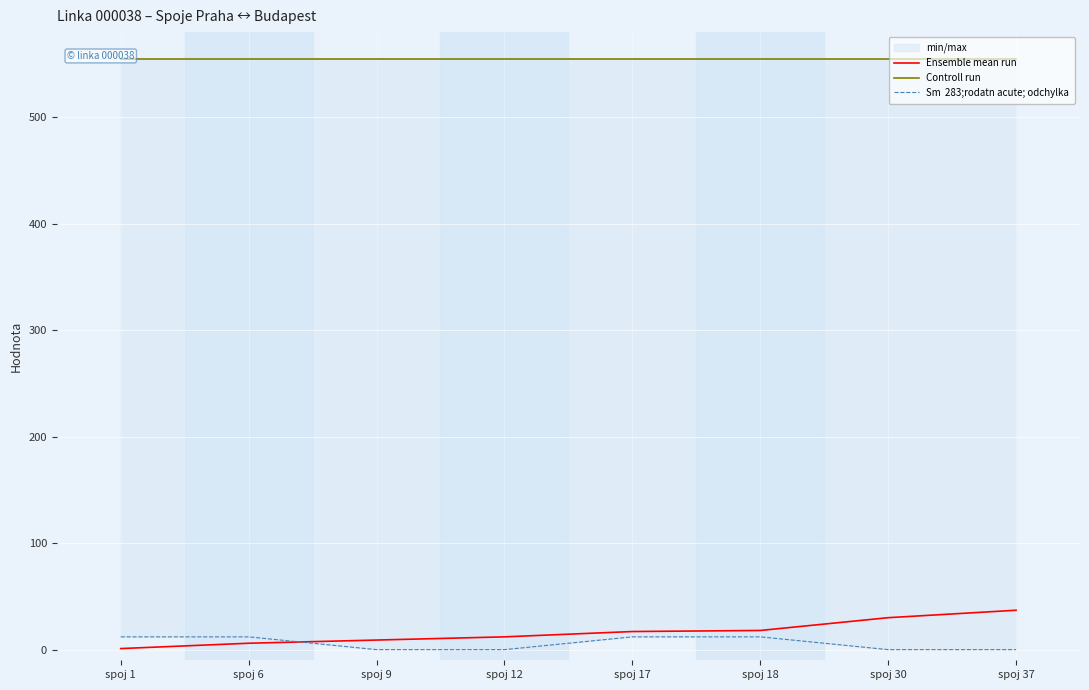

At which label is Controll run closest to 555?

spoj 1